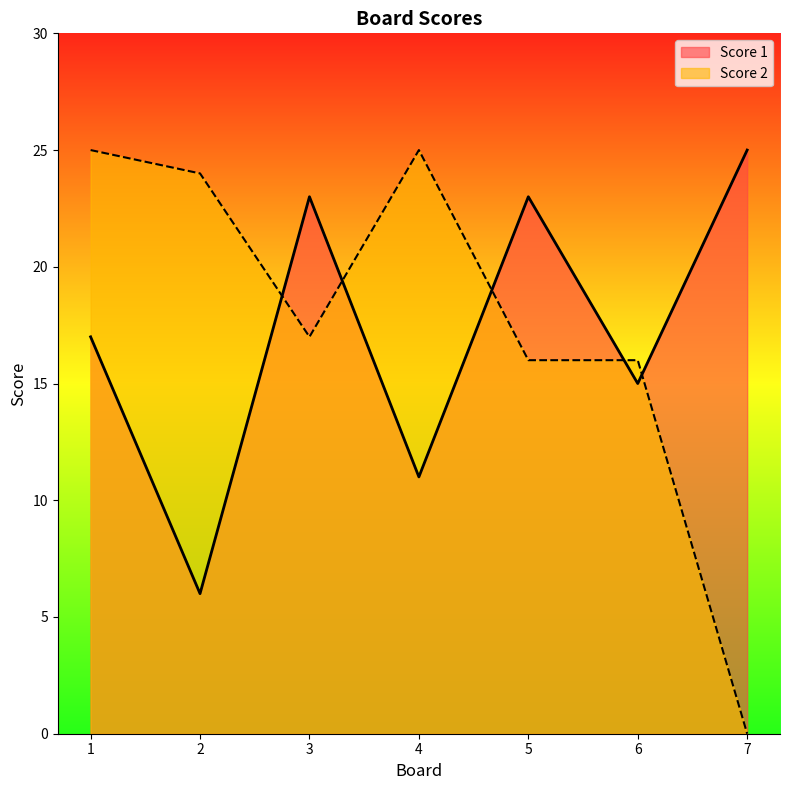

Reading left to right, extract all data points from this chart.

Score 1: 1=17	2=6	3=23	4=11	5=23	6=15	7=25
Score 2: 1=25	2=24	3=17	4=25	5=16	6=16	7=0